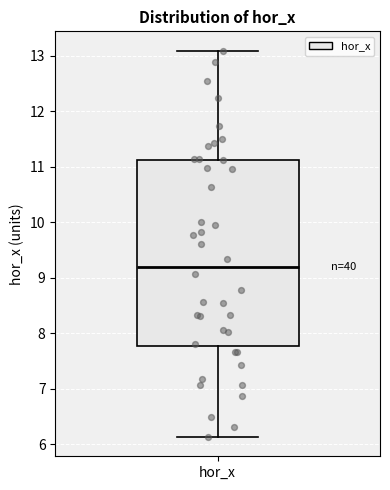

Transcribe this box plot: give where the median line is, the range the box spans, and where the two whiskers end, as read against the y-axis. The values are not printed on the chart, so give them approximately, as read against the axis.

median 9.2, box 7.8 to 11.1, whiskers 6.1 to 13.1